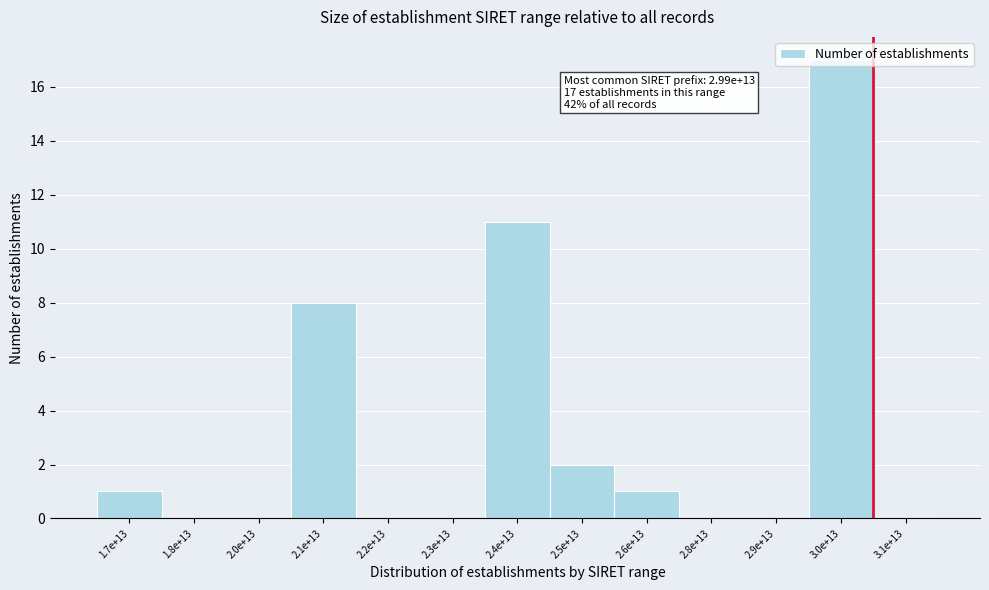

True or false: the data shows 0 at 2.2e+13.

True